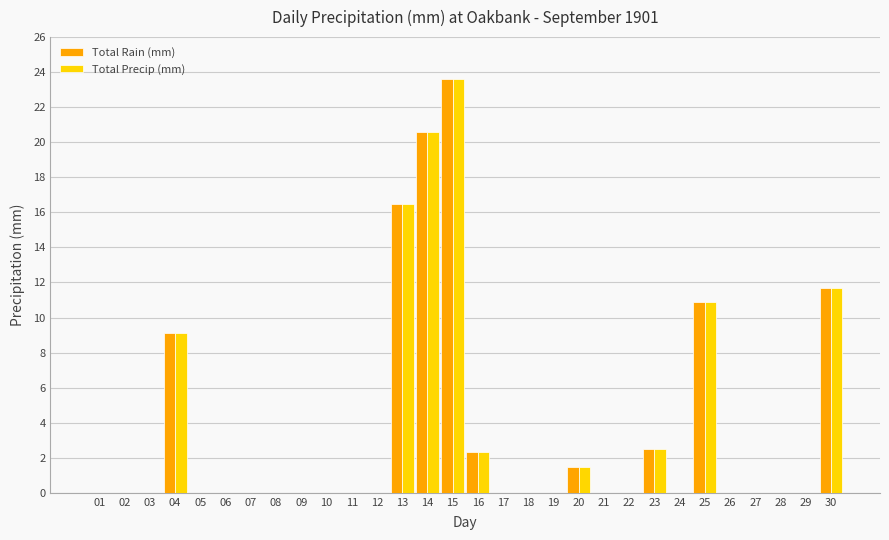

What is the sum of the Total Rain (mm) values at 12 and 30?

11.7